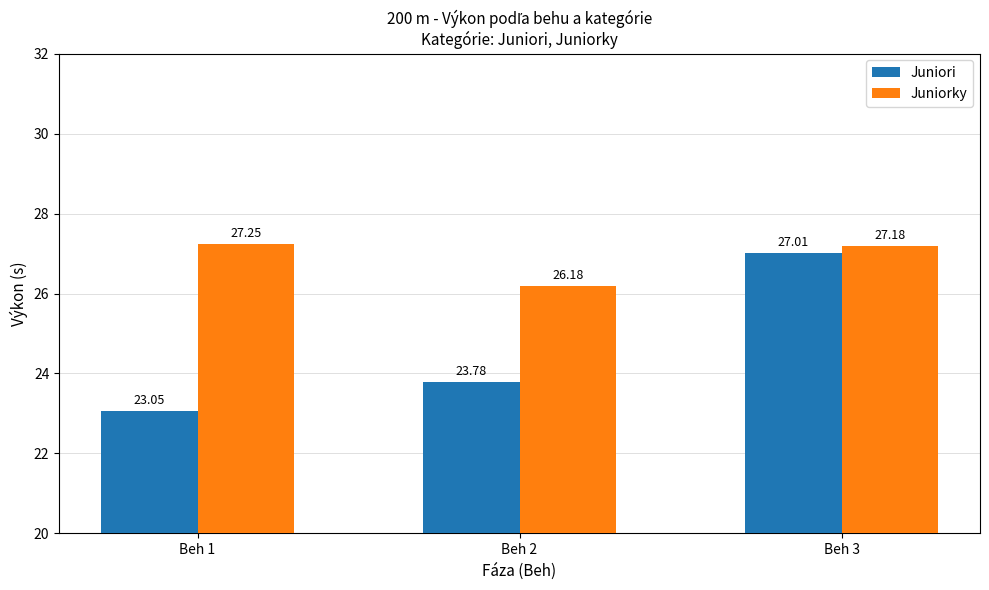

Is the value of Juniori at Beh 2 greater than the value of Juniorky at Beh 1?

No